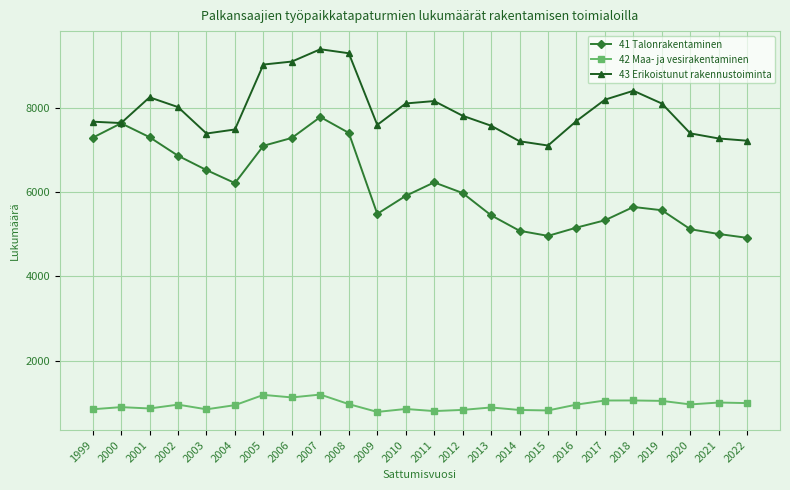

What is the spread (max minus min) of values at 2001?

7381